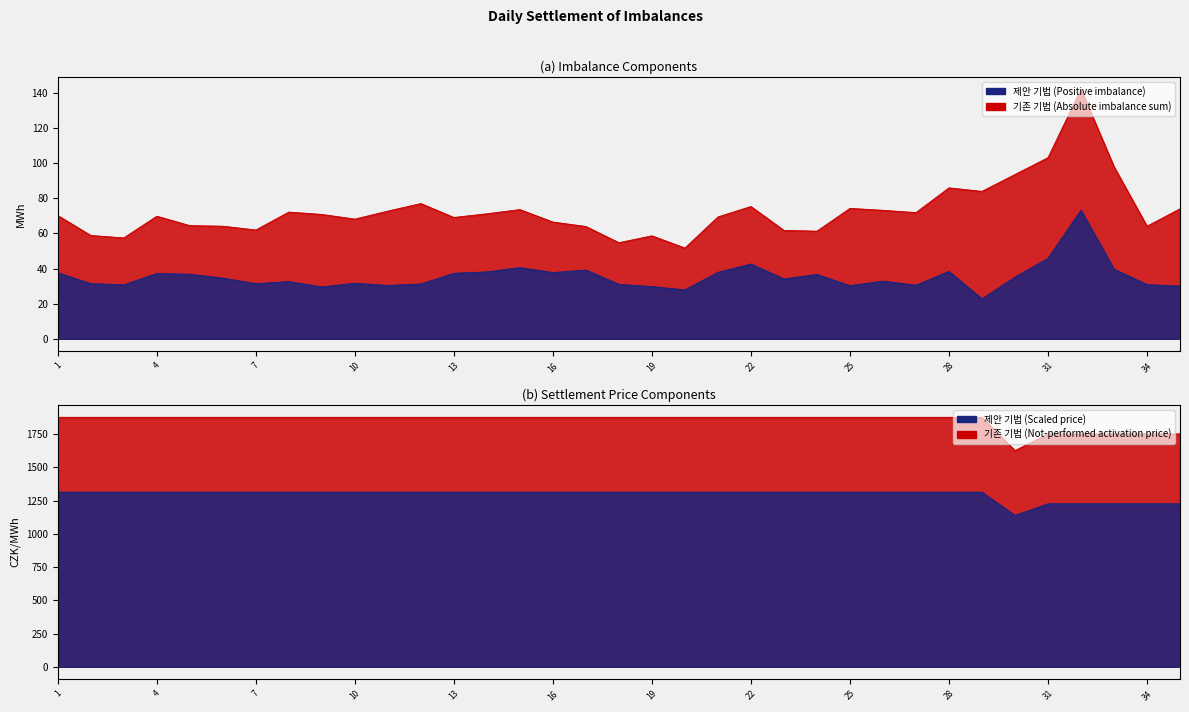

What is the difference between the Absolute imbalance sum (MWh) values at 12 and 15?

3.4